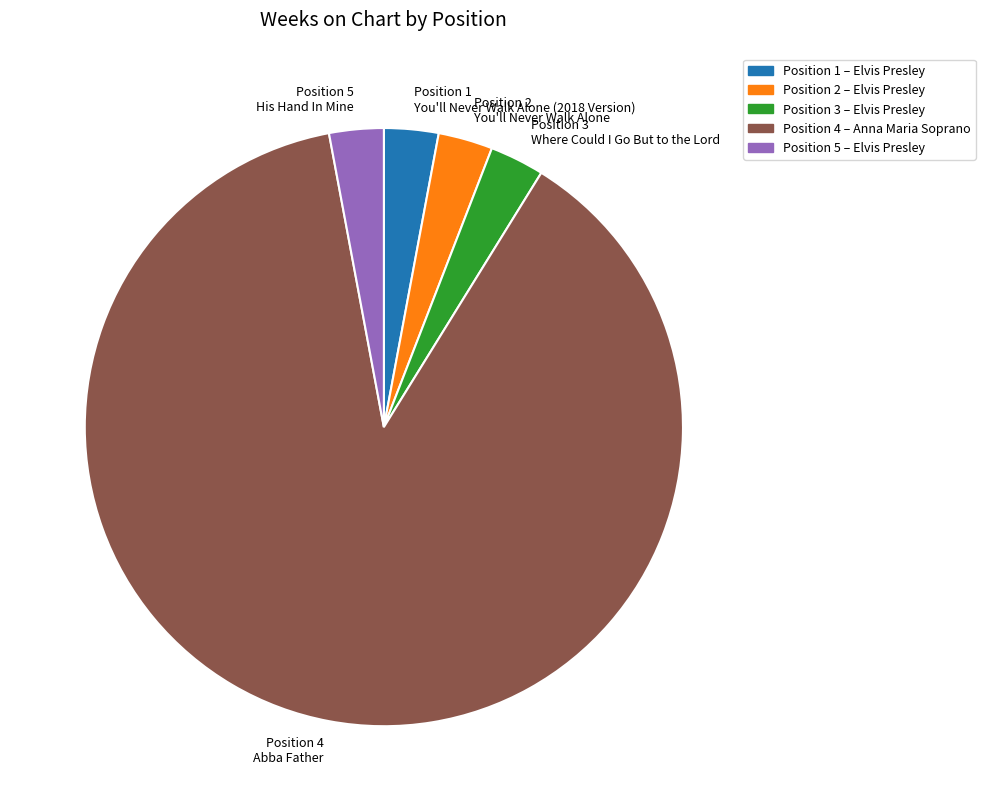

Between Position 4 Abba Father and Position 5 His Hand In Mine, which is larger?

Position 4 Abba Father